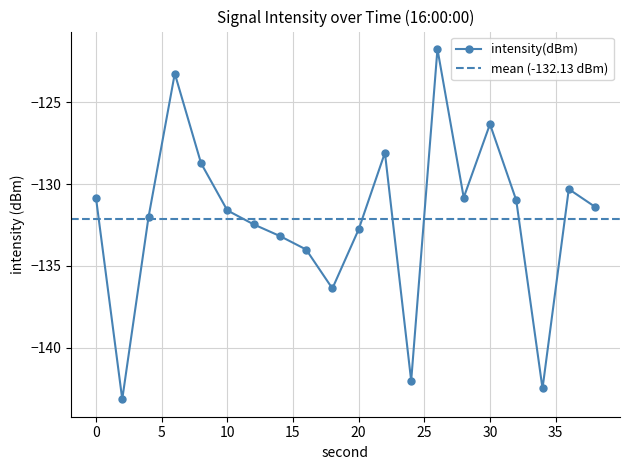

The chart shows a value of -143.1 at 2. True or false?

True